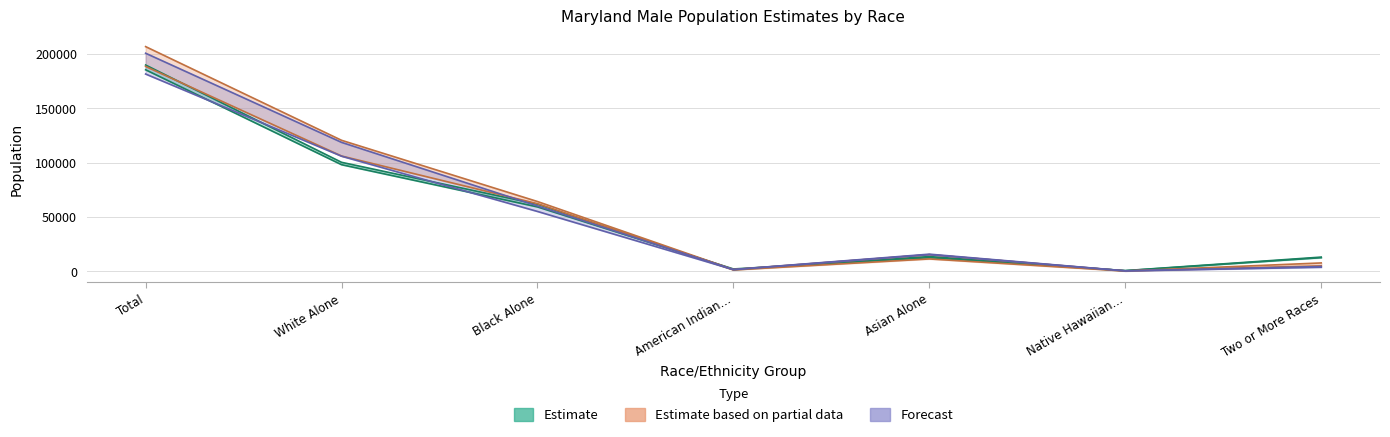

The 30-34 series shows 109125 at Black Alone. True or false?

False